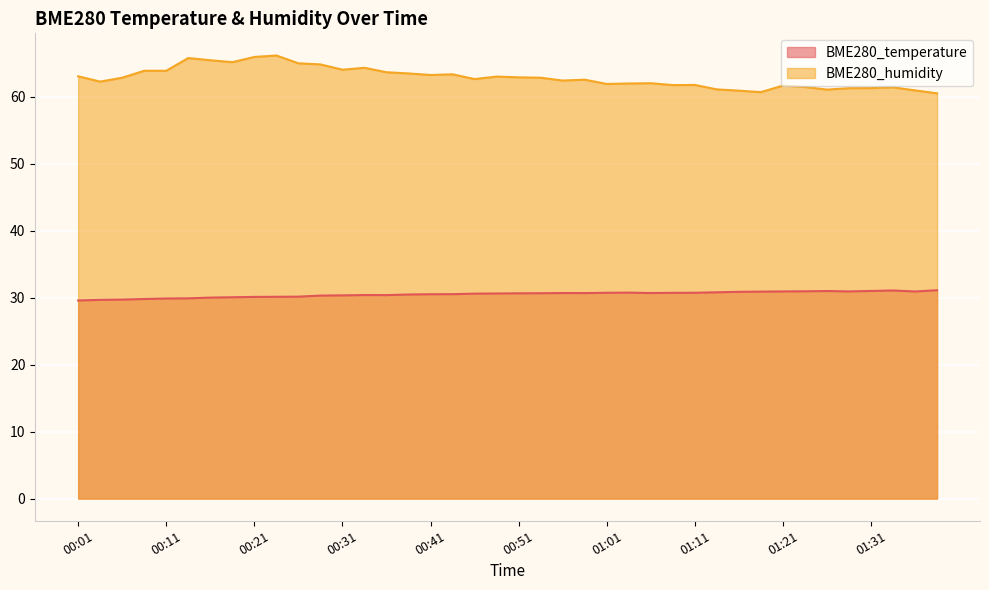

Which series has the widest spread of values?

BME280_humidity